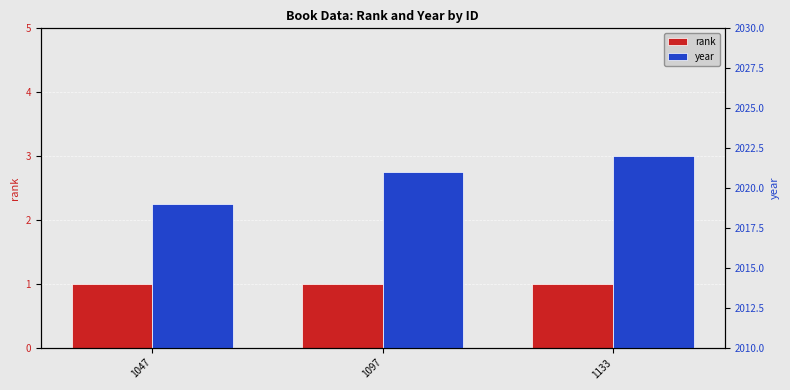

Reading left to right, extract all data points from this chart.

rank: 1	1	1
year: 2019	2021	2022